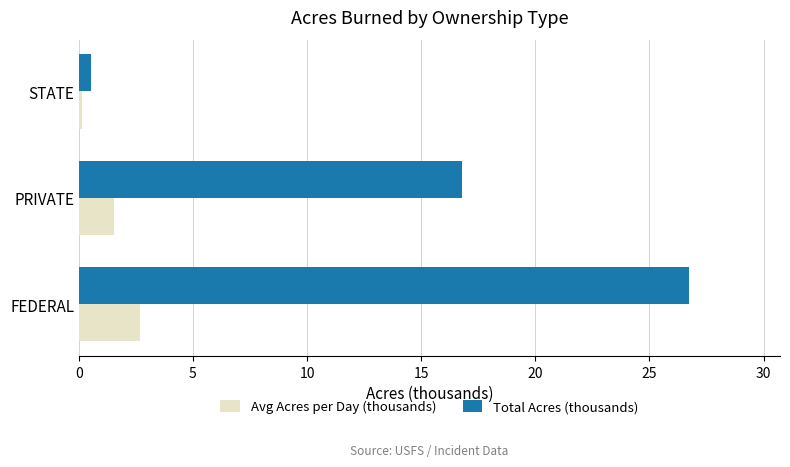

What is the sum of all Total Acres (thousands) values?

44.0